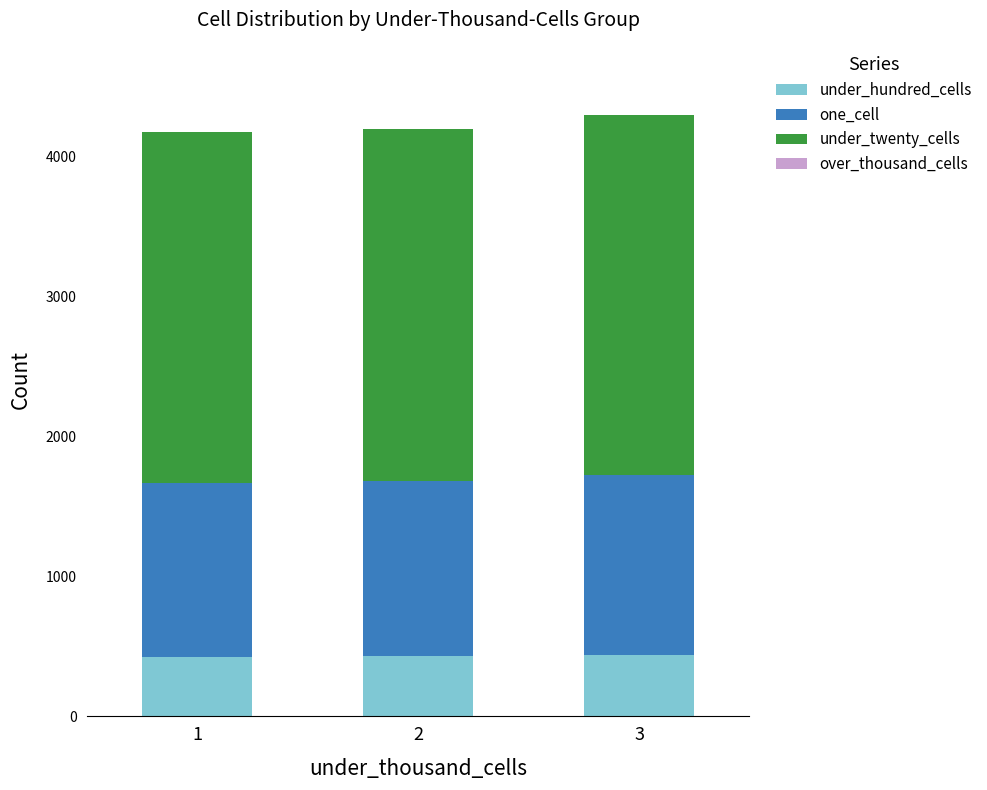

True or false: under_hundred_cells has a value of 140 at 2.

False